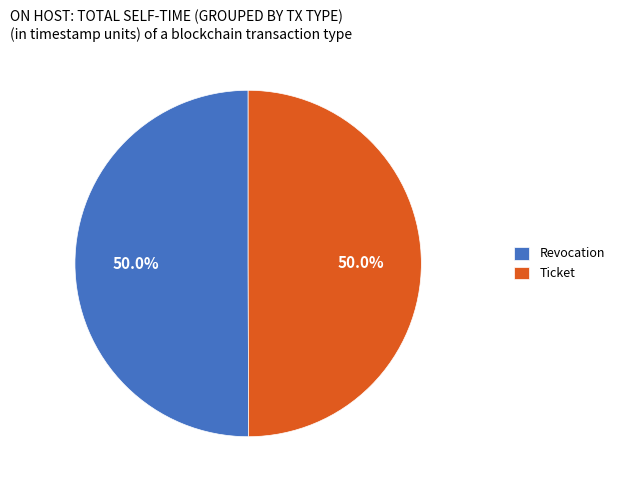

What is the ratio of the value at Revocation to the value at Ticket?

1.0